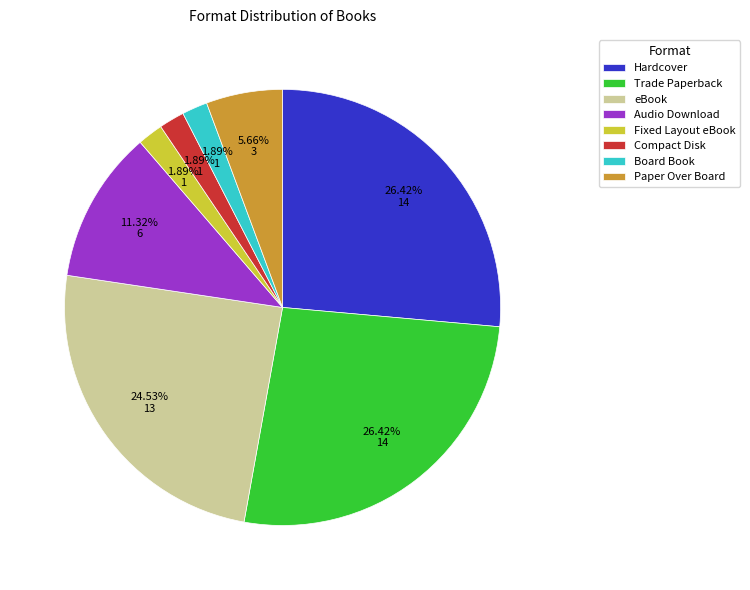

True or false: Audio Download accounts for 11% of the total.

True